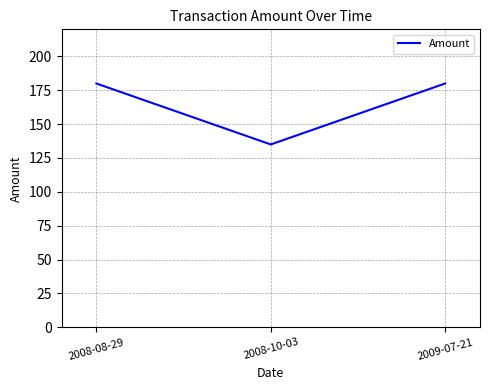

The chart shows a value of 180 at 2008-08-29. True or false?

True